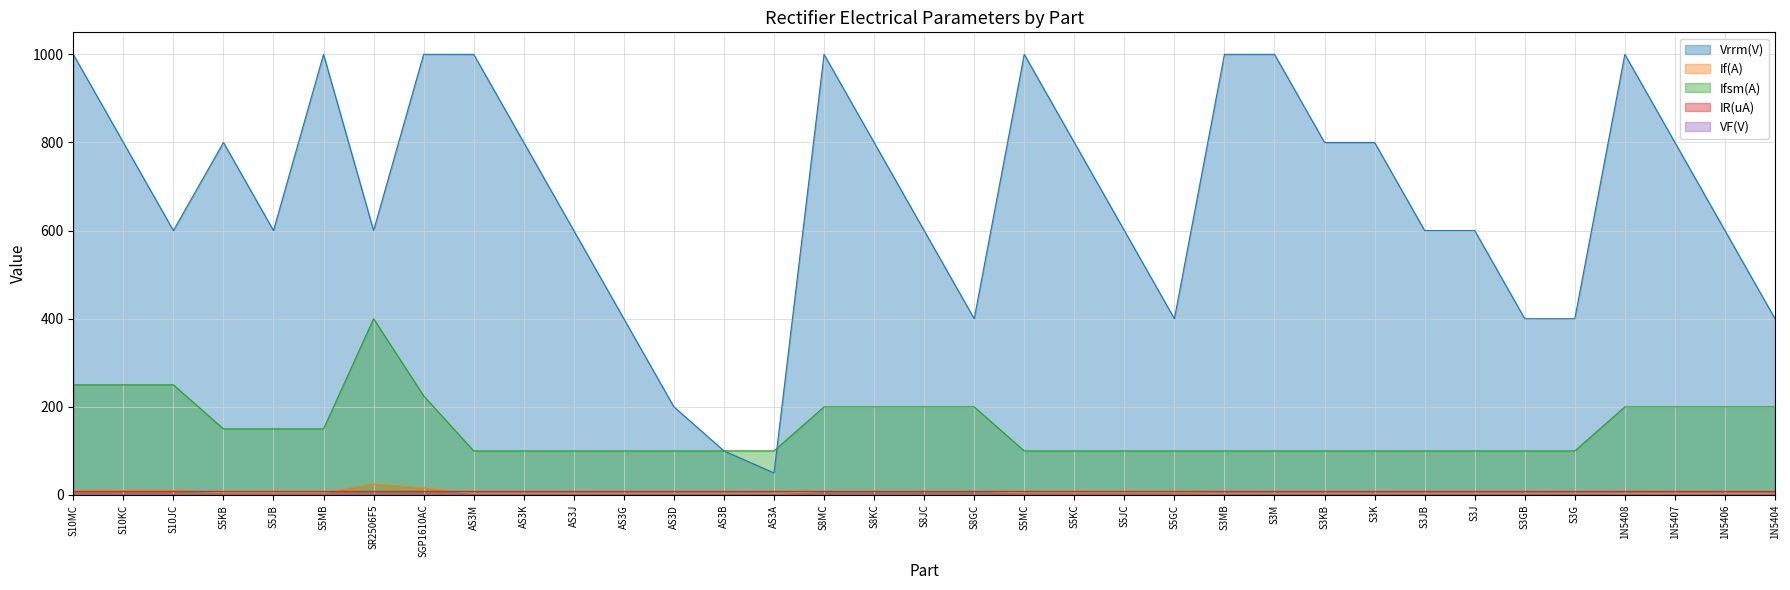

In Vrrm(V), how many points are lower than both neighbors (excluding endpoints)?

6